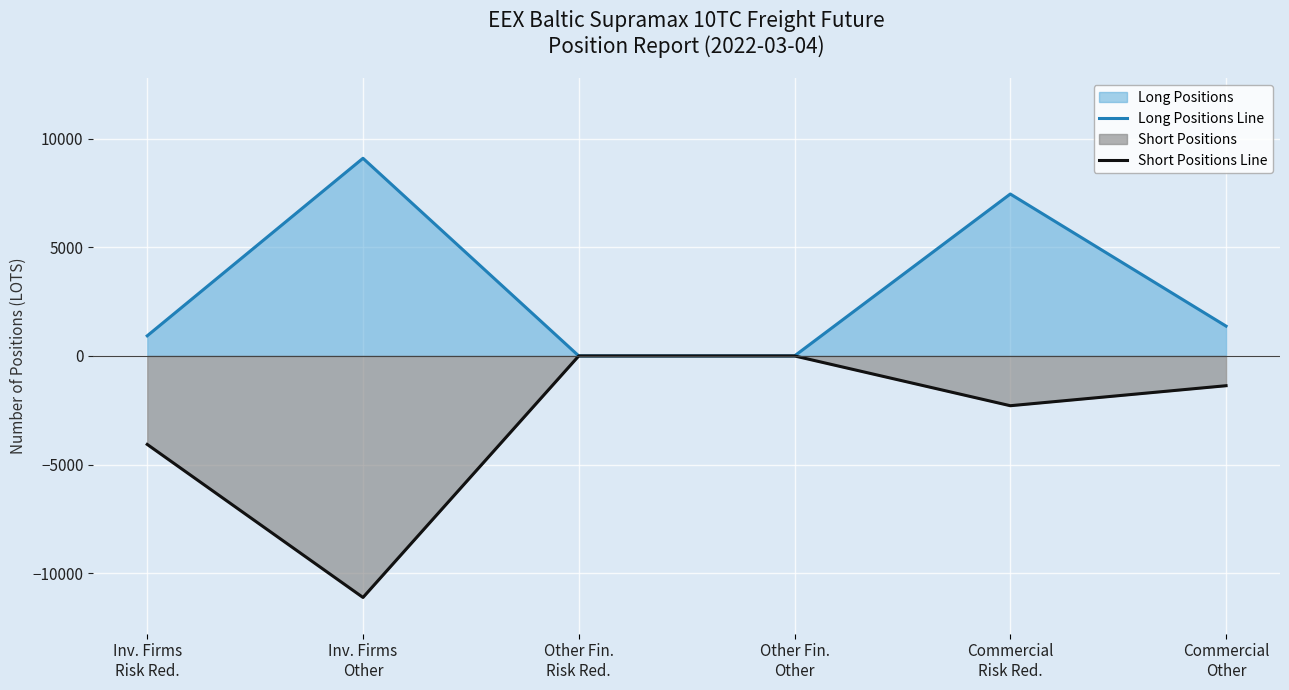

True or false: Short Positions Line and Long Positions Line cross at least once.

False